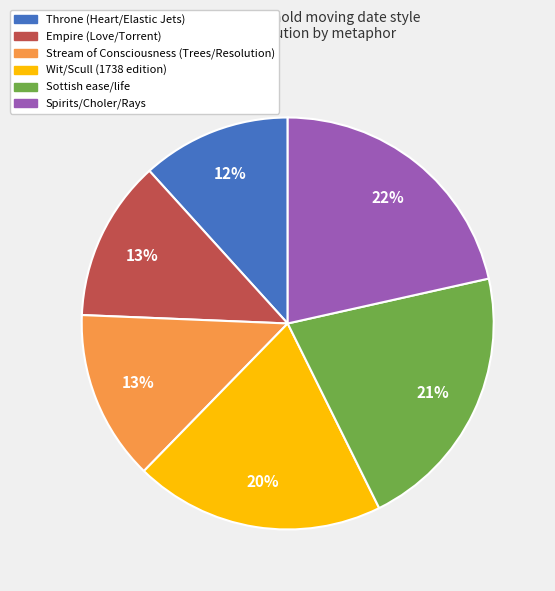

What is the ratio of the value at Empire (Love/Torrent) to the value at Throne (Heart/Elastic Jets)?

1.1